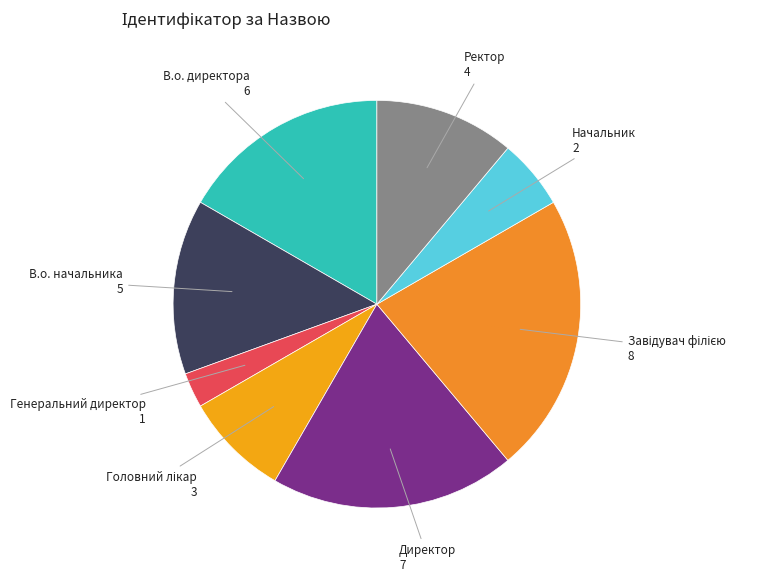

Which has a higher value, В.о. начальника or Ректор?

В.о. начальника